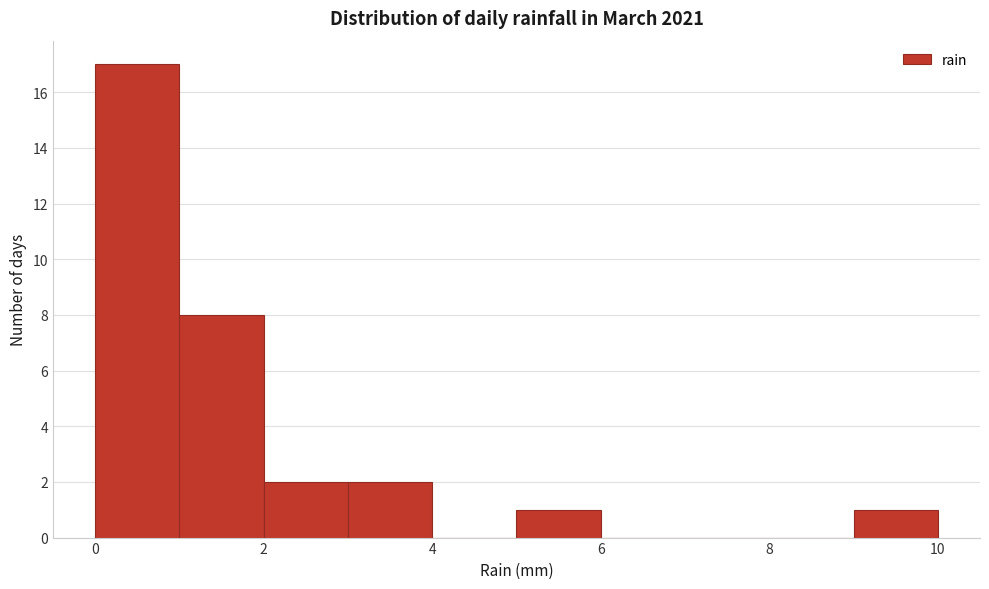

How tall is the bar that spans 0 to 1 on the x-axis? The values are not printed on the chart, so give them approximately, as read against the axis.

17